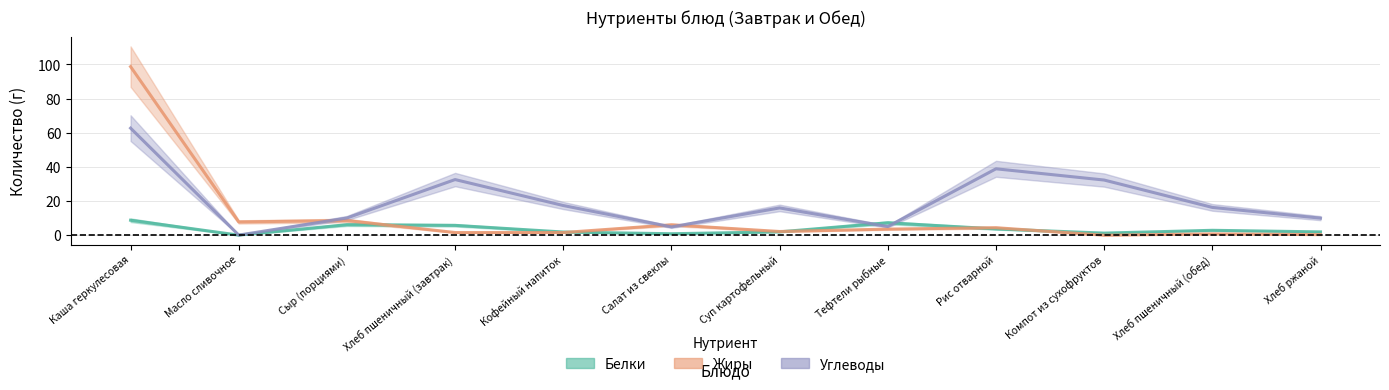

Reading right to left, what are all the values shown in this chart?

Белки: Хлеб ржаной=2.0	Хлеб пшеничный (обед)=2.9	Компот из сухофруктов=1.3	Рис отварной=3.7	Тефтели рыбные=7.3	Суп картофельный=2.0	Салат из свеклы=0.9	Кофейный напиток=1.9	Хлеб пшеничный (завтрак)=5.8	Сыр (порциями)=6.2	Масло сливочное=0.1	Каша геркулесовая=8.8
Жиры: Хлеб ржаной=0.4	Хлеб пшеничный (обед)=0.8	Компот из сухофруктов=0.0	Рис отварной=4.4	Тефтели рыбные=3.6	Суп картофельный=2.2	Салат из свеклы=6.1	Кофейный напиток=1.6	Хлеб пшеничный (завтрак)=1.6	Сыр (порциями)=8.6	Масло сливочное=7.8	Каша геркулесовая=98.7
Углеводы: Хлеб ржаной=10.0	Хлеб пшеничный (обед)=16.3	Компот из сухофруктов=32.3	Рис отварной=38.9	Тефтели рыбные=5.1	Суп картофельный=16.0	Салат из свеклы=4.9	Кофейный напиток=17.4	Хлеб пшеничный (завтрак)=32.6	Сыр (порциями)=10.1	Масло сливочное=0.1	Каша геркулесовая=62.7